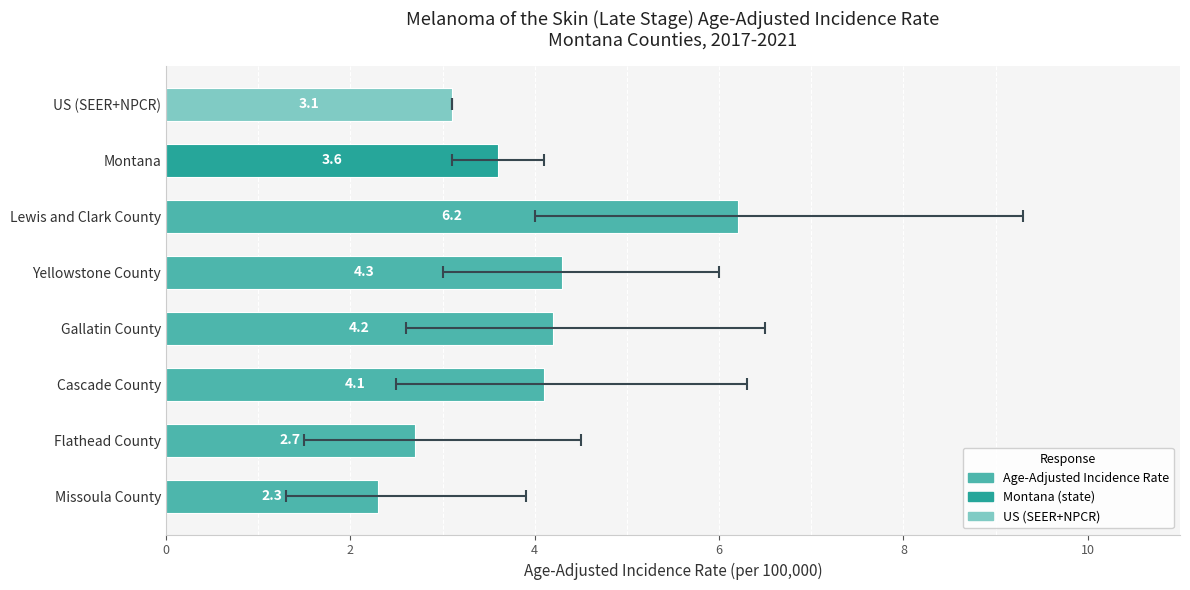

What is the value of the 2nd bar from the left?

2.7